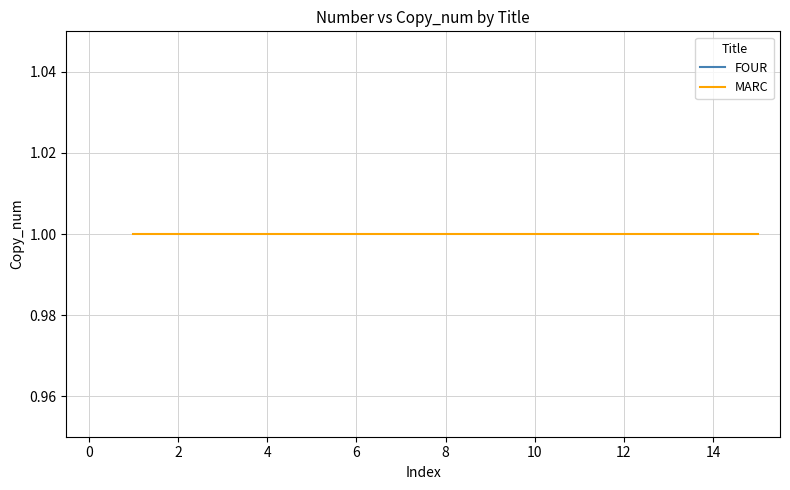

Which category has the highest value across all series?

FOUR